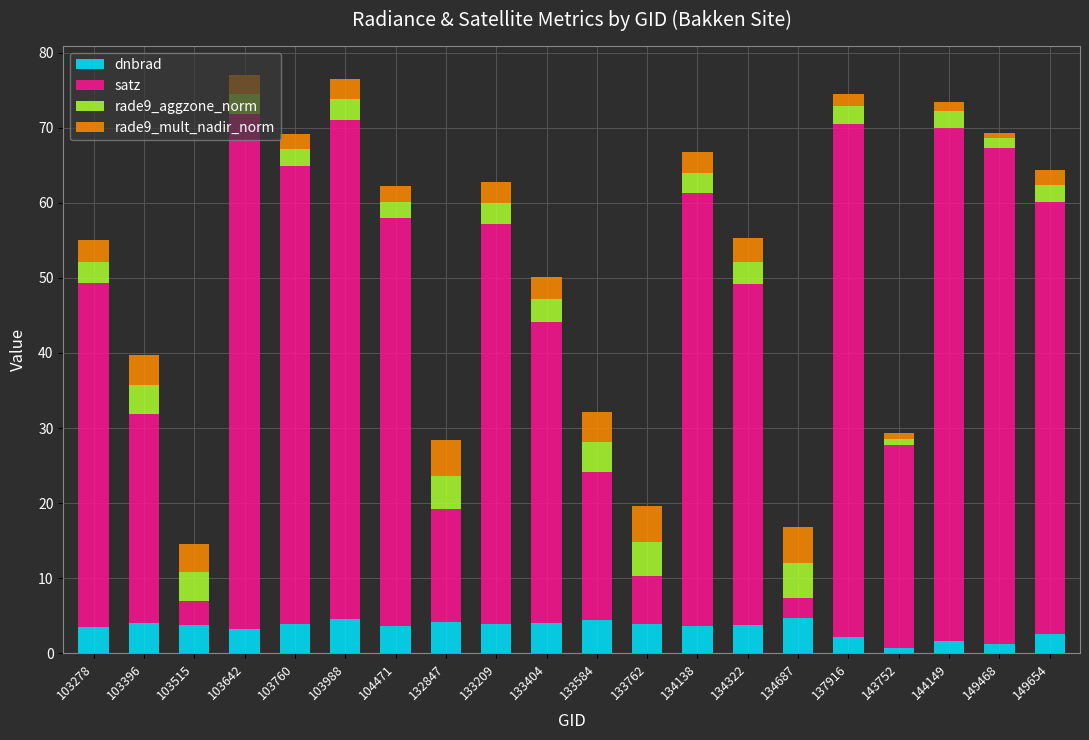

The value of dnbrad at 134322 is 3.7. True or false?

True